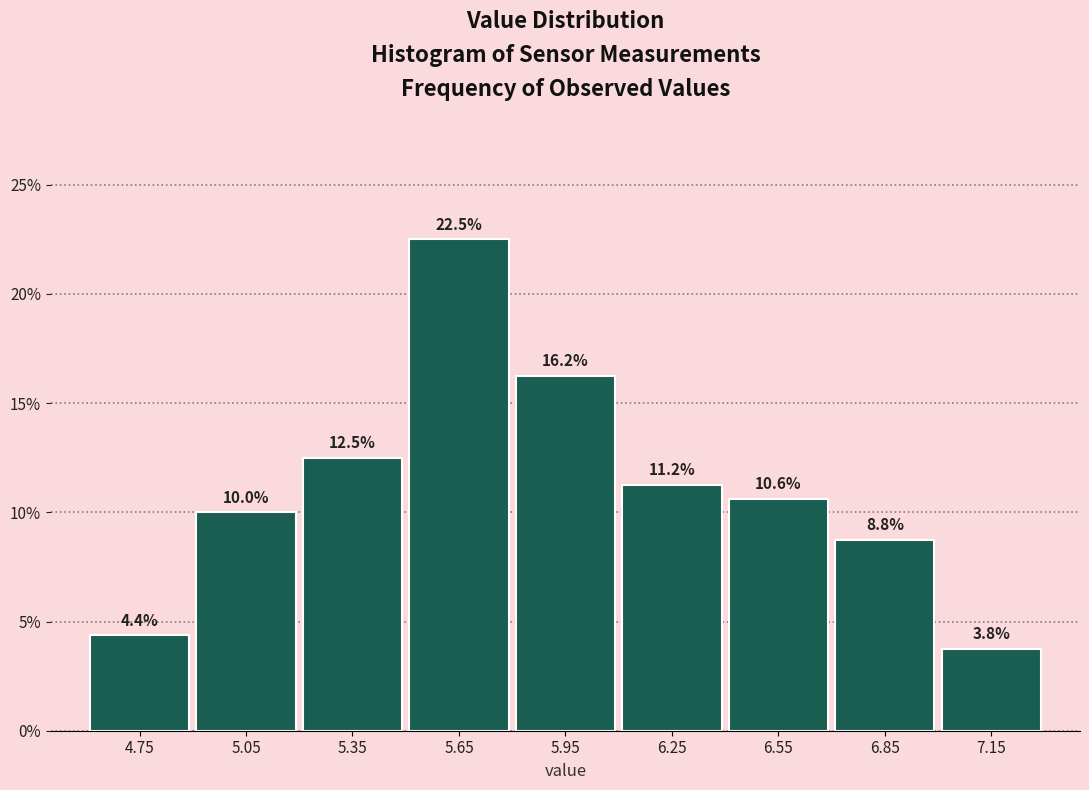

Reading left to right, list every bar in this chart as the range it spans on the x-axis followed by its height.

4.6 to 4.9: 4.4
4.9 to 5.2: 10.0
5.2 to 5.5: 12.5
5.5 to 5.8: 22.5
5.8 to 6.1: 16.2
6.1 to 6.4: 11.2
6.4 to 6.7: 10.6
6.7 to 7.0: 8.8
7.0 to 7.3: 3.8